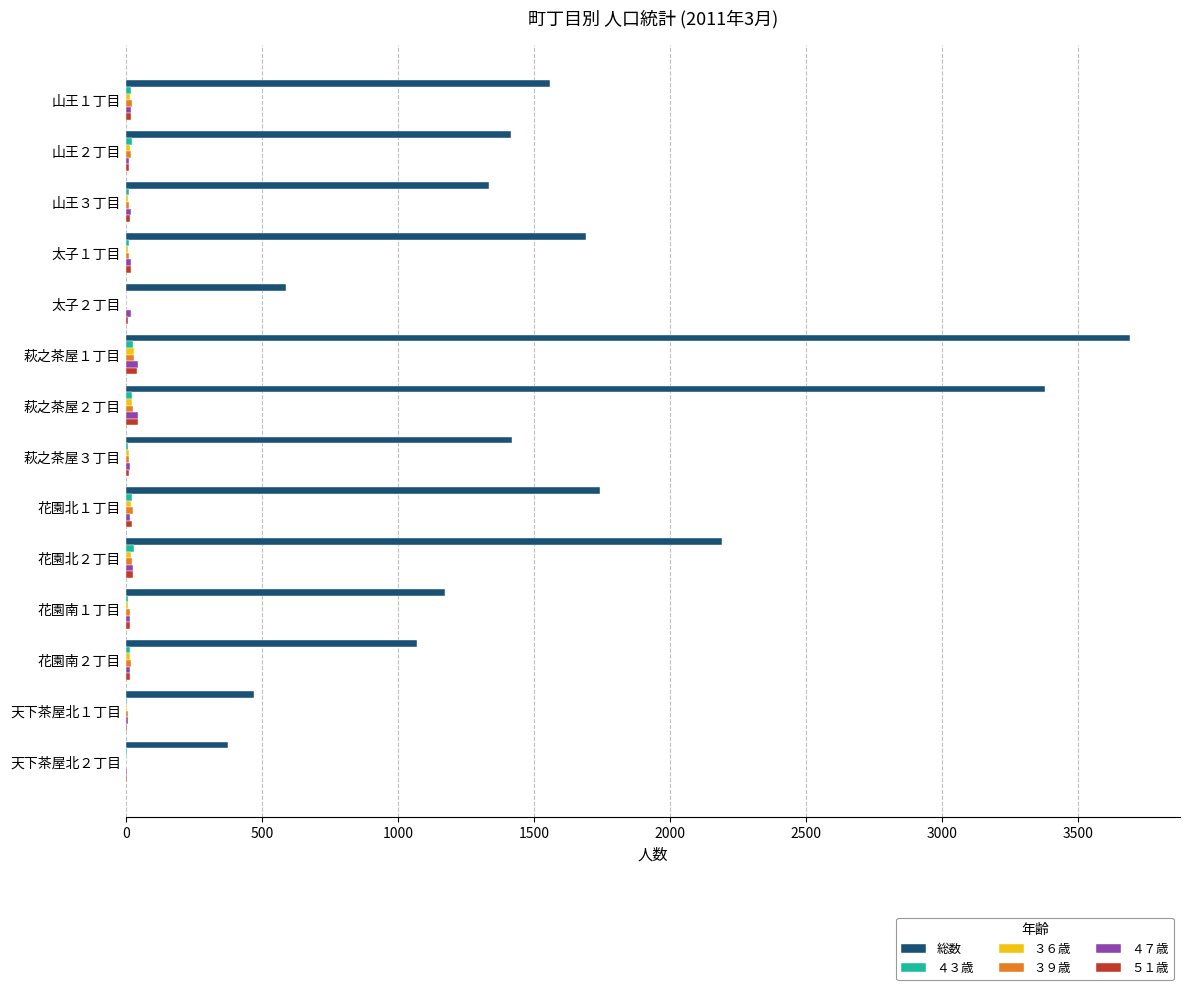

Which label corresponds to the largest value in the chart?

萩之茶屋１丁目